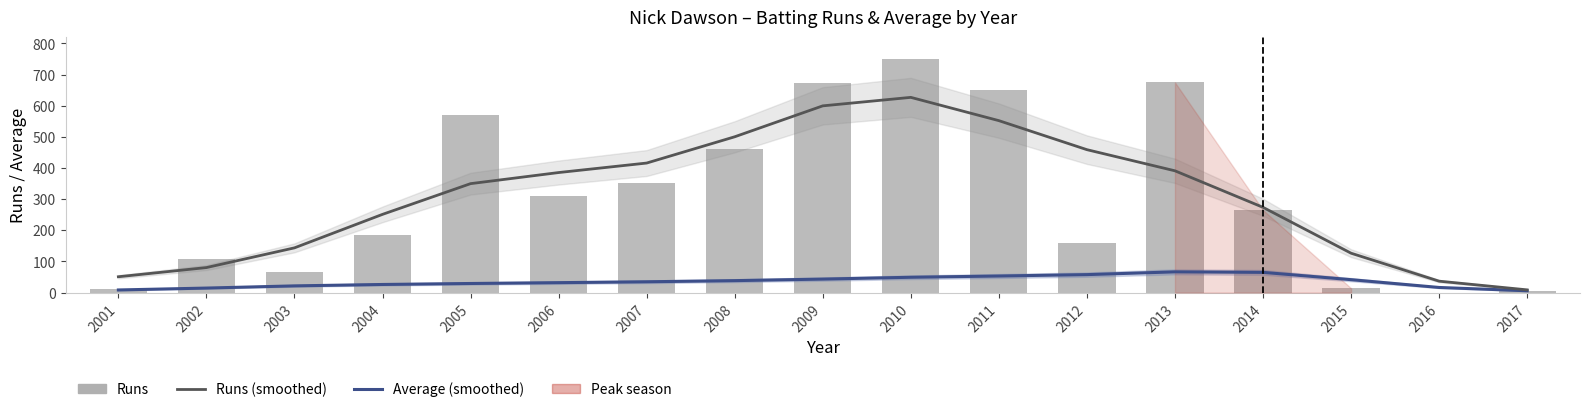

Are the bars horizontal?

No